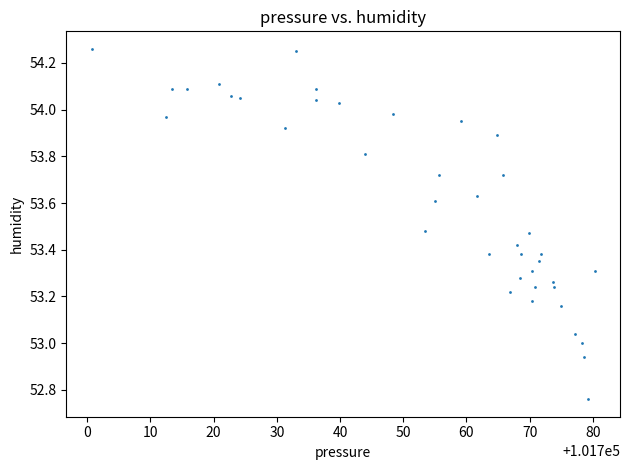

What is the range of X values (max minus min)?

79.6